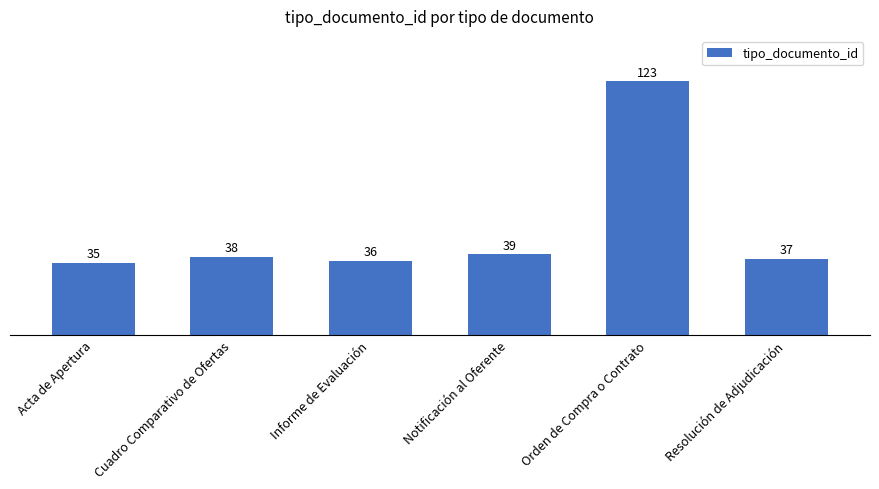

What is the greatest value displayed?

123